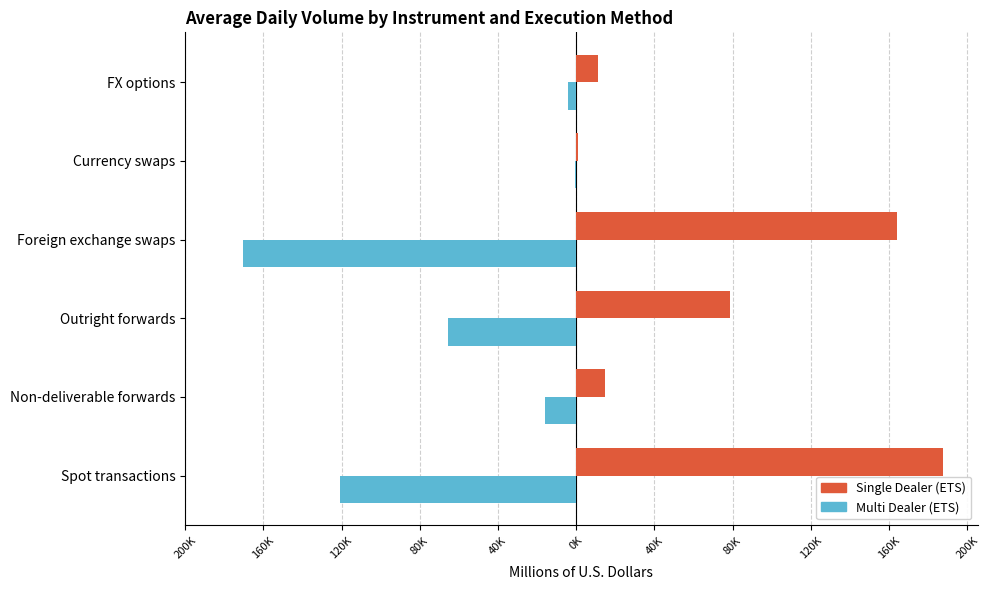

What are all the series names shown in the legend?

Single Dealer (ETS), Multi Dealer (ETS)